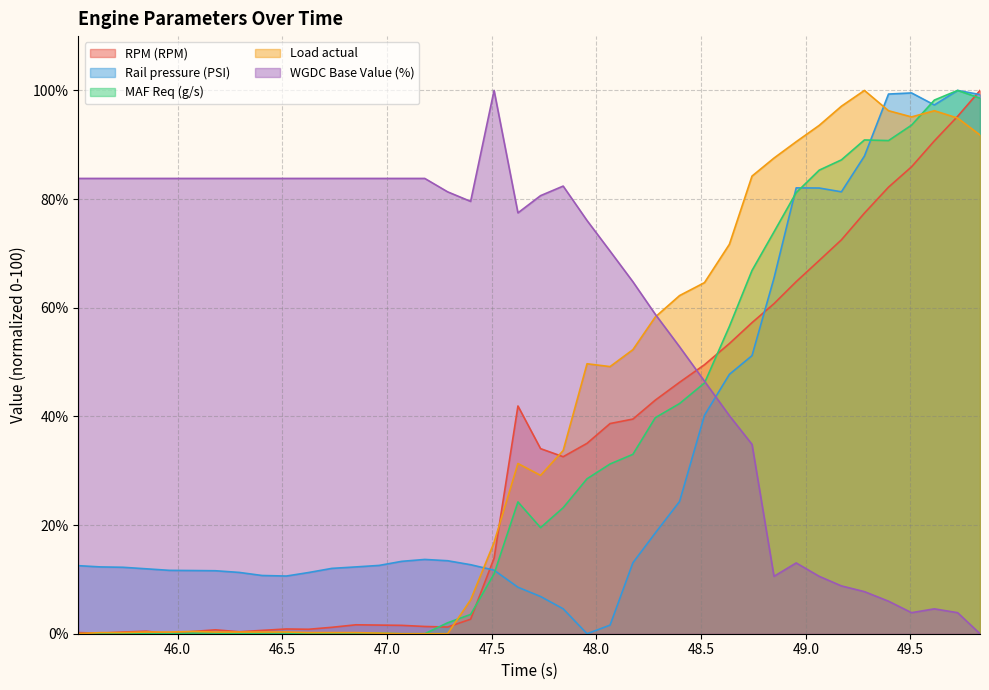

Reading right to left, what are all the values shown in this chart?

RPM (RPM): 100.0	95.2	90.7	85.9	82.2	77.4	72.5	68.7	64.8	60.7	57.3	53.4	49.5	46.3	43.0	39.5	38.7	35.0	32.6	34.1	41.9	13.9	2.7	1.2	1.3	1.5	1.6	1.6	1.2	0.8	0.9	0.6	0.4	0.7	0.4	0.0	0.5	0.3	0.1	0.2
Rail pressure (PSI): 99.2	100.0	97.3	99.5	99.3	87.9	81.3	82.0	82.1	65.5	51.2	47.7	40.2	24.3	18.5	13.1	1.6	0.0	4.6	6.9	8.6	11.7	12.7	13.4	13.7	13.3	12.6	12.3	12.0	11.3	10.6	10.7	11.3	11.6	11.6	11.7	11.9	12.2	12.3	12.5
MAF Req (g/s): 98.6	100.0	98.2	93.6	90.8	90.9	87.2	85.3	81.2	74.0	66.9	56.6	46.2	42.4	39.8	33.0	31.2	28.5	23.2	19.5	24.3	11.0	3.6	2.0	0.0	0.0	0.1	0.1	0.1	0.0	0.1	0.1	0.0	0.1	0.1	0.0	0.0	0.0	0.0	0.0
Load actual: 91.8	94.9	96.3	95.1	96.3	100.0	97.1	93.6	90.6	87.6	84.2	71.7	64.6	62.2	58.3	52.3	49.2	49.7	33.7	29.1	31.3	16.8	6.2	0.0	0.0	0.0	0.1	0.2	0.2	0.2	0.3	0.3	0.3	0.3	0.4	0.3	0.3	0.2	0.2	0.0
WGDC Base Value (%): 0.0	3.9	4.6	3.9	6.0	7.7	8.8	10.6	13.0	10.6	34.9	40.1	46.5	52.8	58.8	64.8	70.4	76.1	82.4	80.6	77.5	100.0	79.6	81.3	83.8	83.8	83.8	83.8	83.8	83.8	83.8	83.8	83.8	83.8	83.8	83.8	83.8	83.8	83.8	83.8